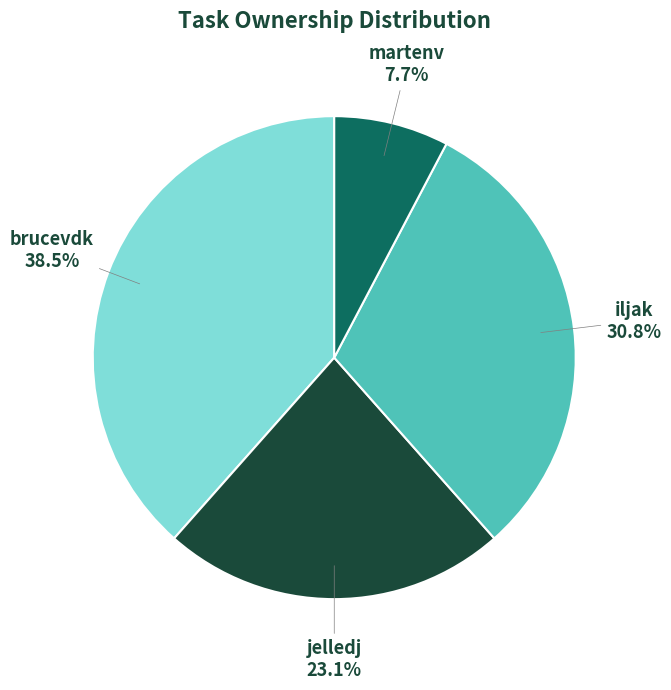

How many slices are in this pie chart?

4